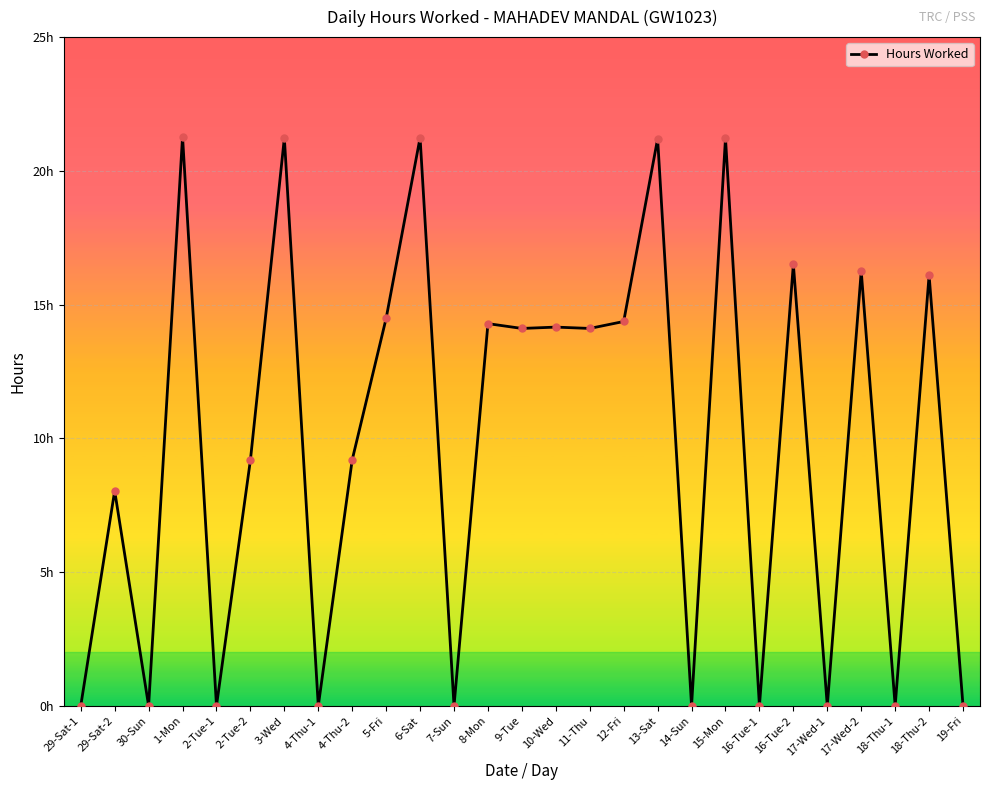

Approximately how many times larger is the value at 13-Sat compared to 5-Fri?

1.5